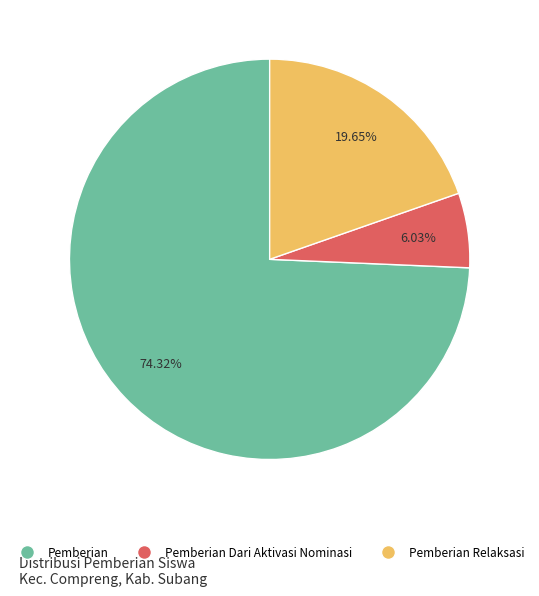

Is there a majority slice in this chart?

Yes